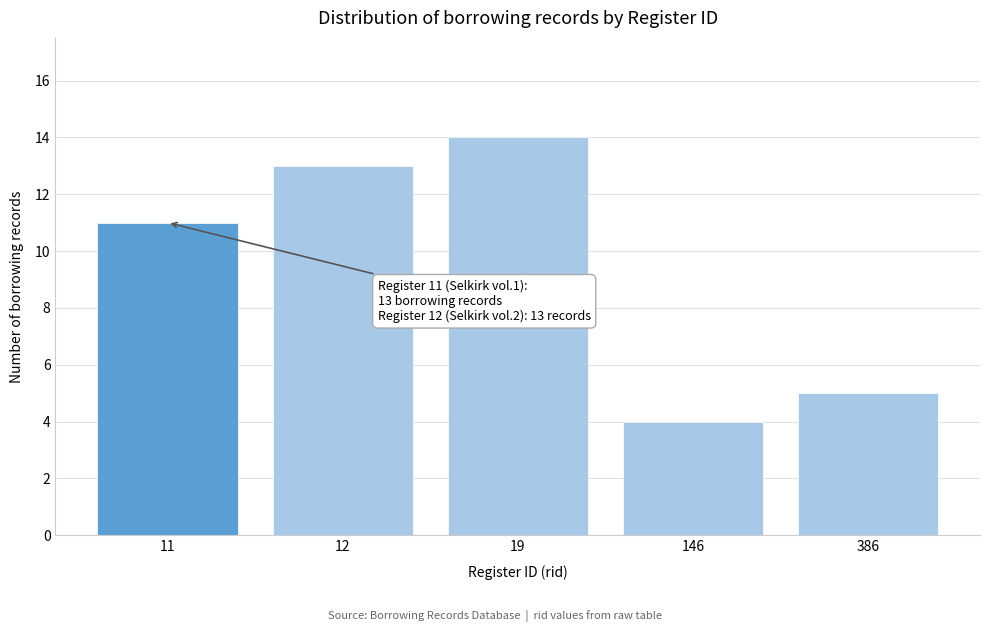

Reading left to right, extract all data points from this chart.

11=11	12=13	19=14	146=4	386=5